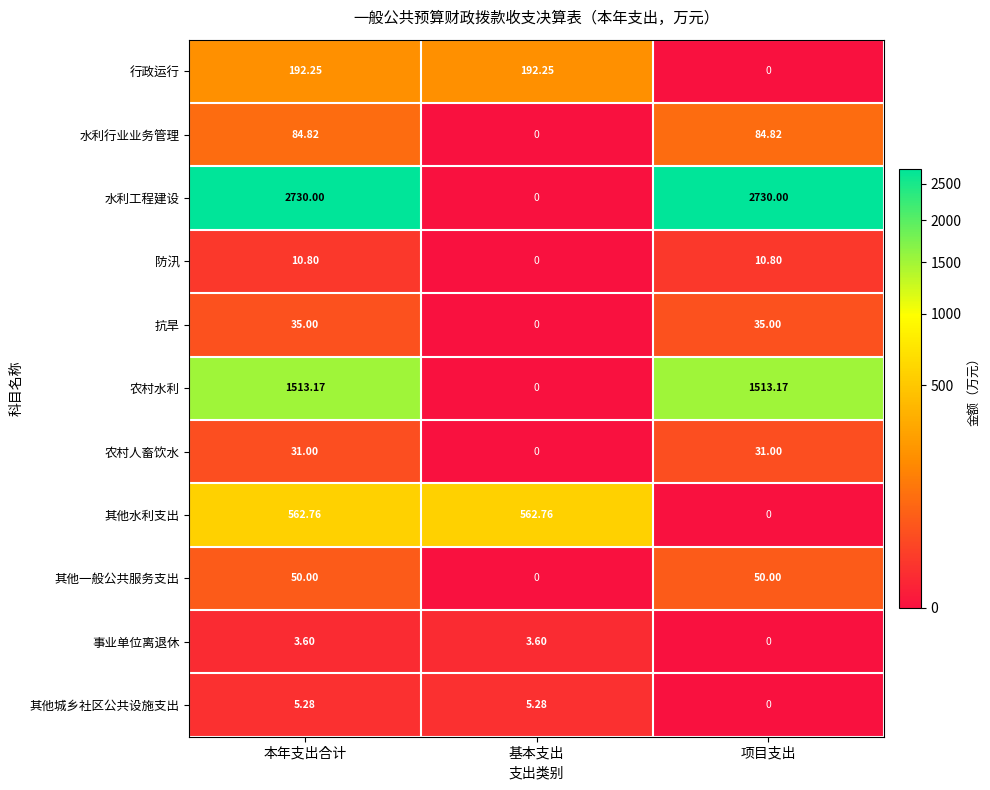

Which series has the largest range (max minus min)?

水利工程建设